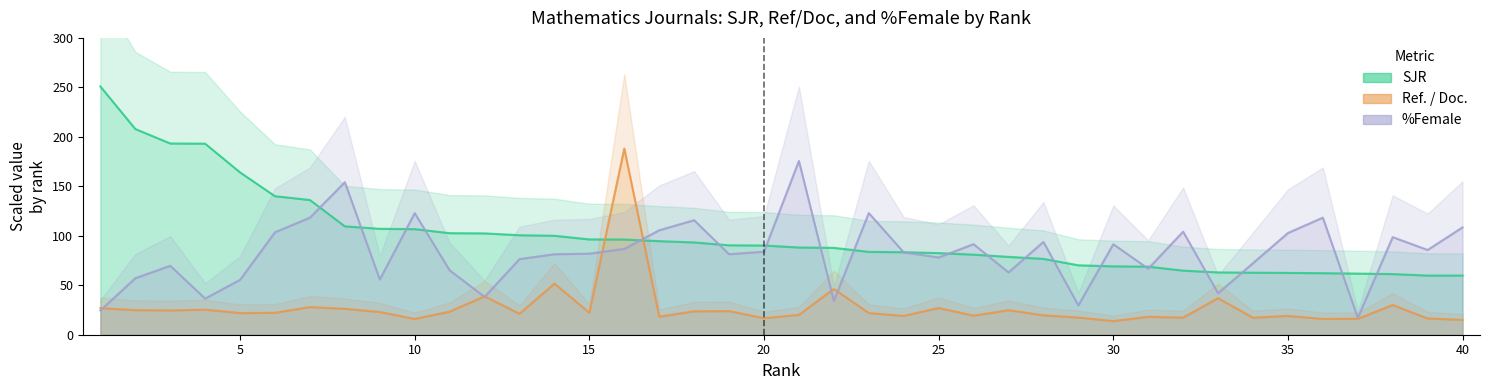

Count the number of categories in the chart.

40